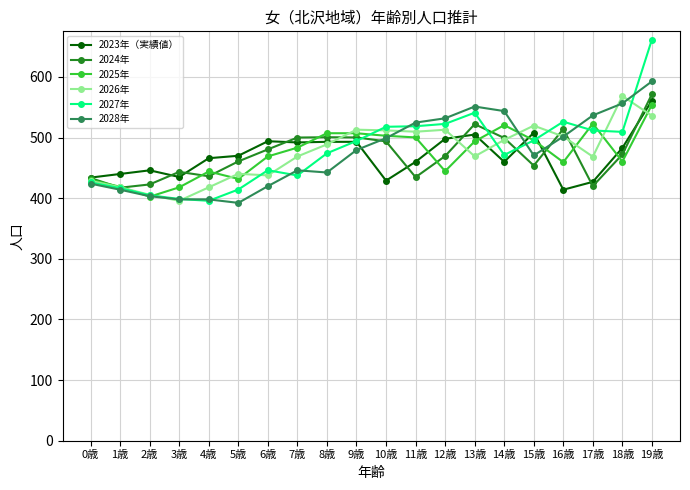

What is the difference between the second highest and second lowest values in the 2023年（実績値） series?

81.0